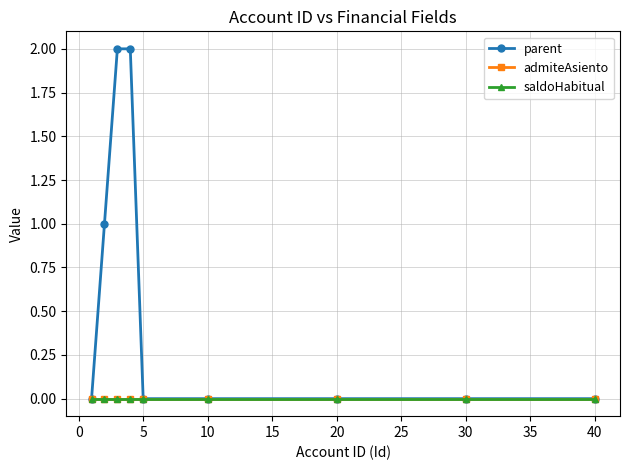

Is this an area chart (filled region under the line)?

No